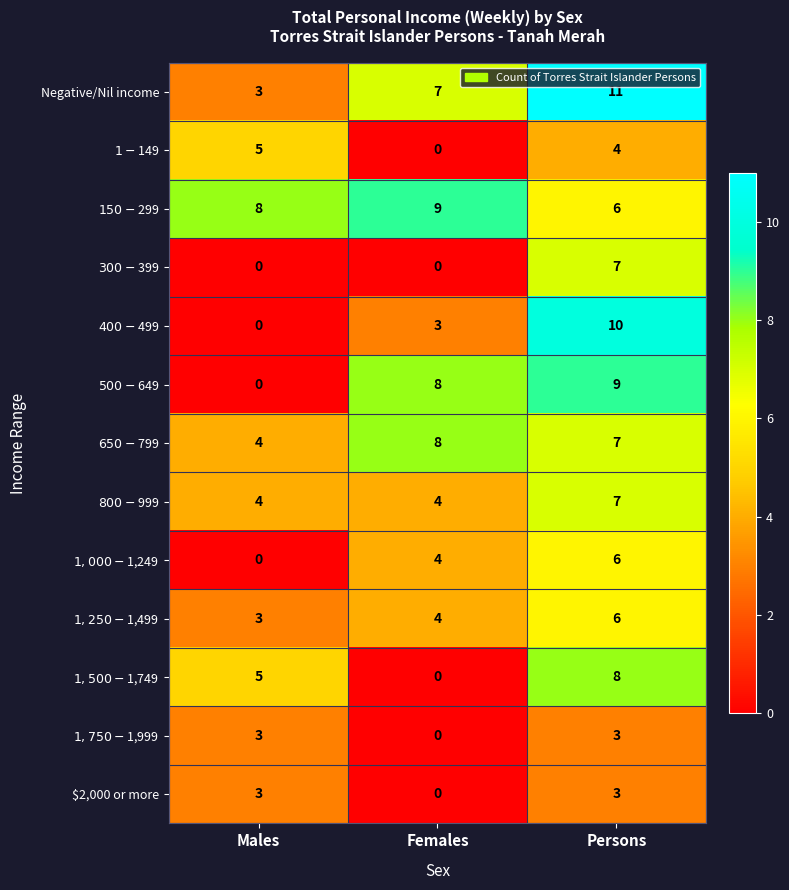

At which category is the sum across all series the highest?

Persons